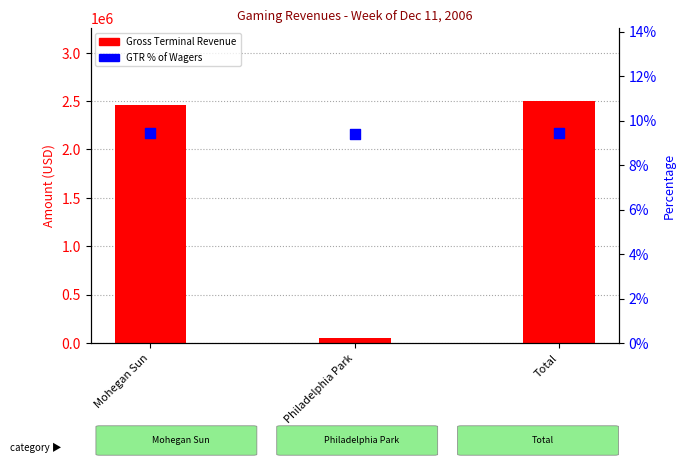

Which series reaches the minimum Y coordinate?

Gross Terminal Revenue %